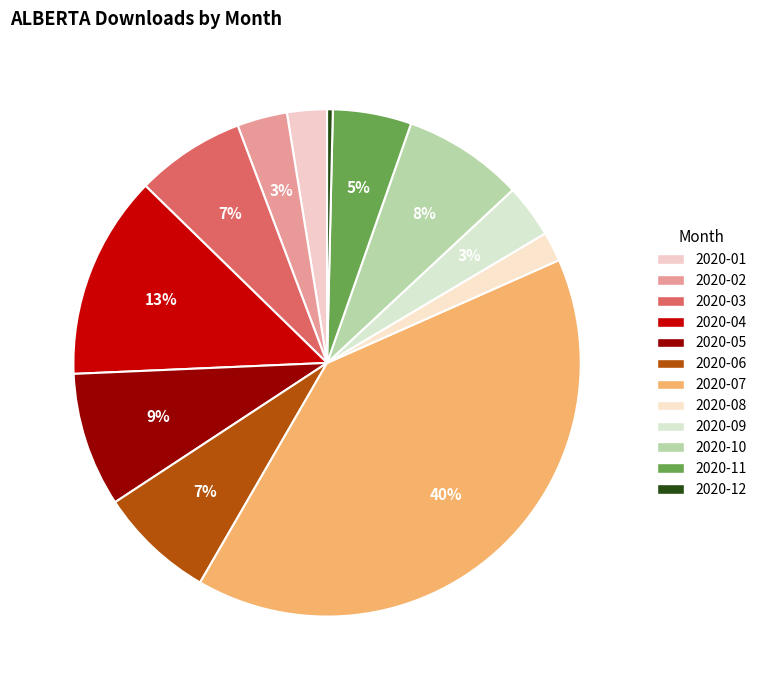

To the nearest percent, what percentage of the pie is 2020-03?

7%